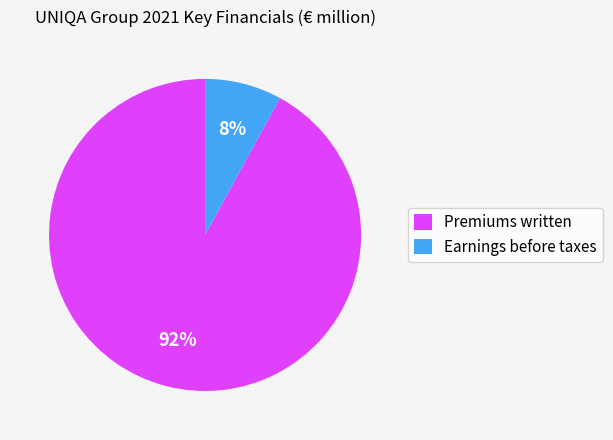

True or false: Premiums written accounts for 92% of the total.

True